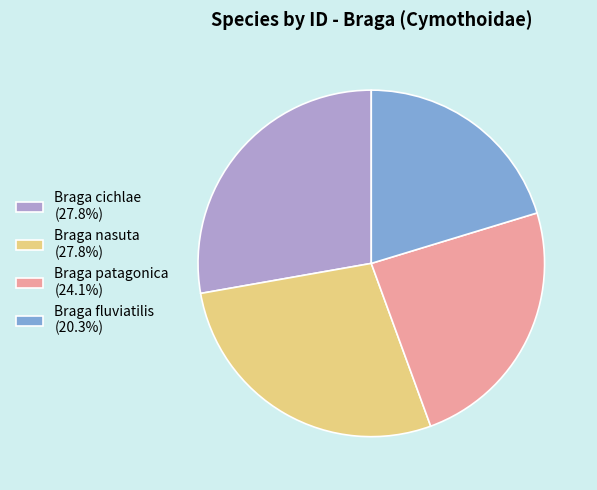

The Braga cichlae slice represents 40% of the pie. True or false?

False